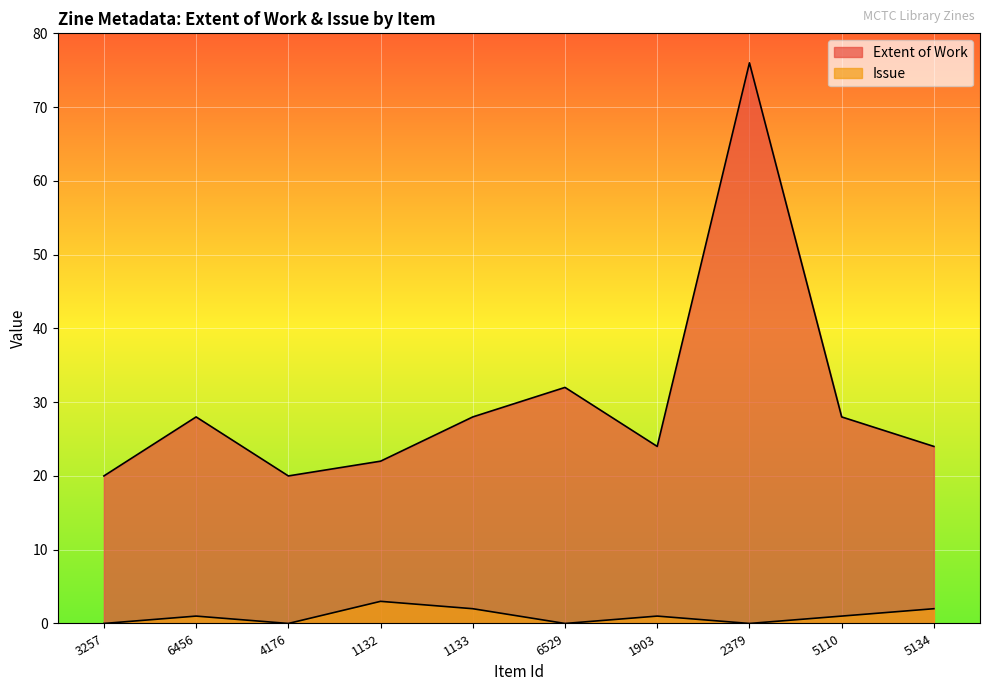

What is the average value of the Extent of Work series?

30